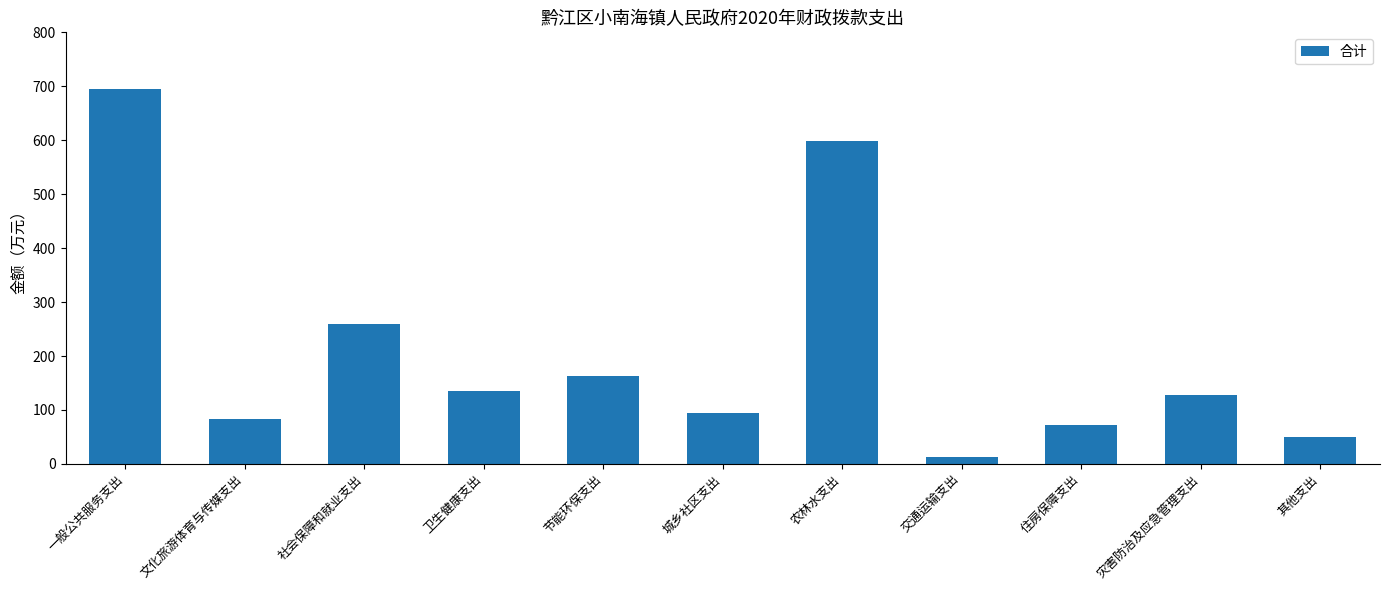

What is the maximum value shown in the chart?

695.8